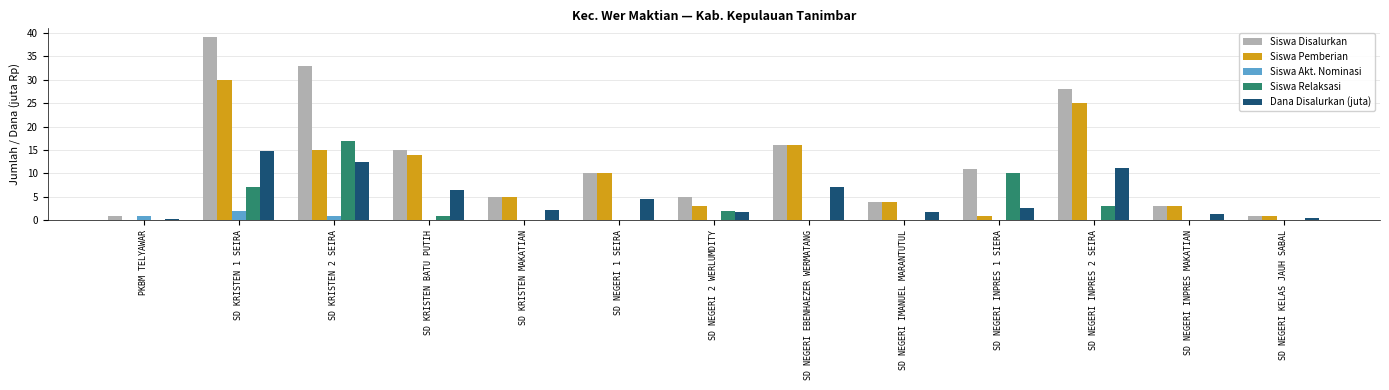

Is it true that Siswa Akt. Nominasi equals 0.0 at SD NEGERI 1 SEIRA?

True